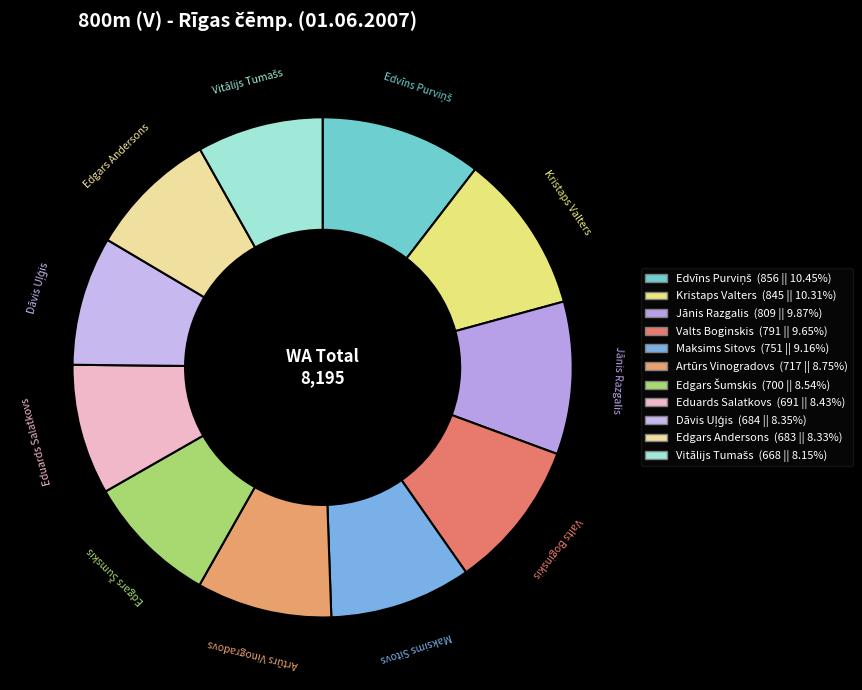

Does Jānis Razgalis account for over 50% of the chart?

No